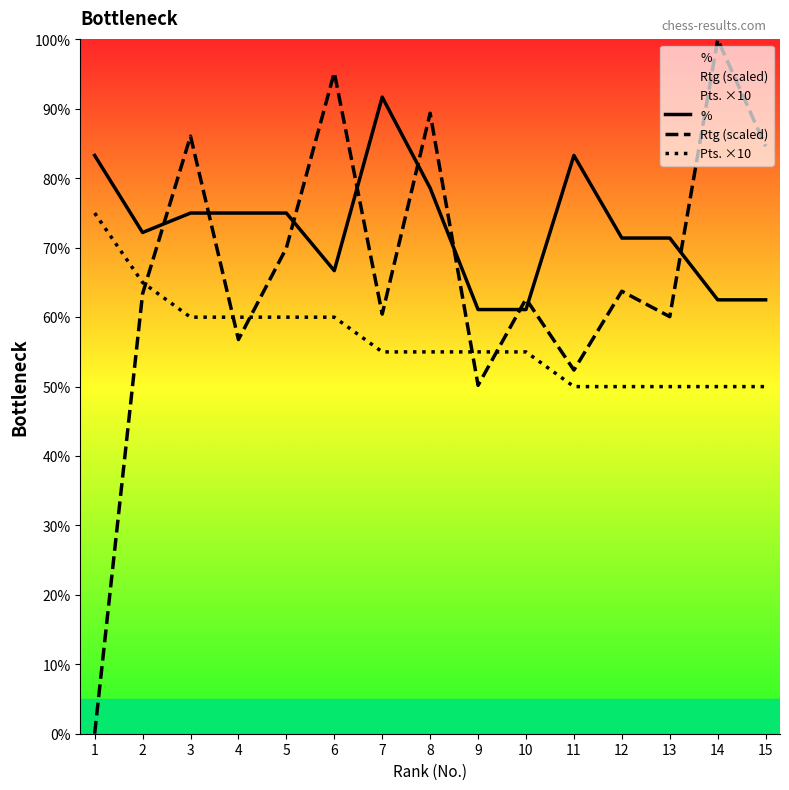

At which category is the sum across all series the highest?

8